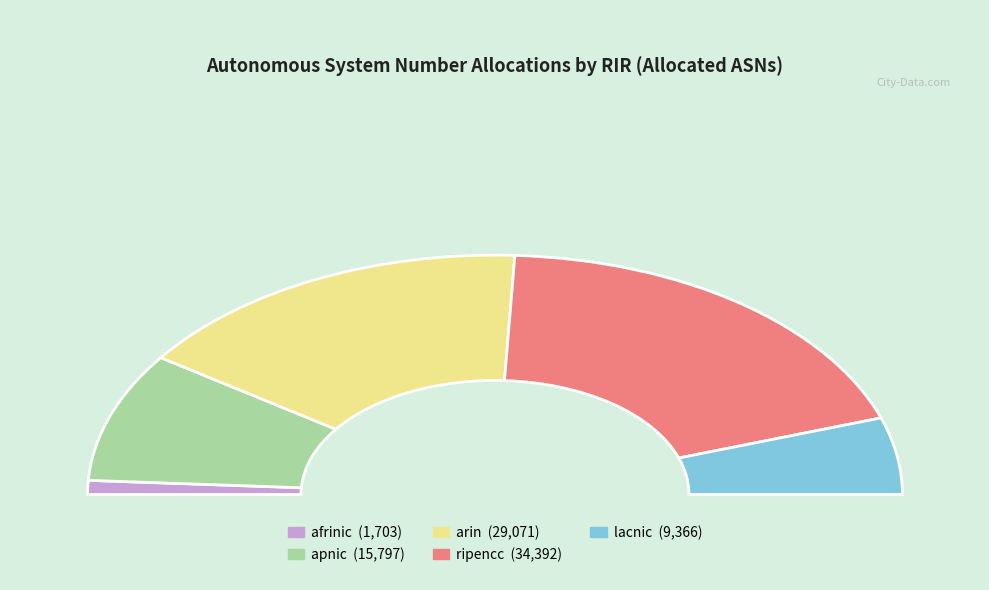

Which slice is the smallest?

afrinic